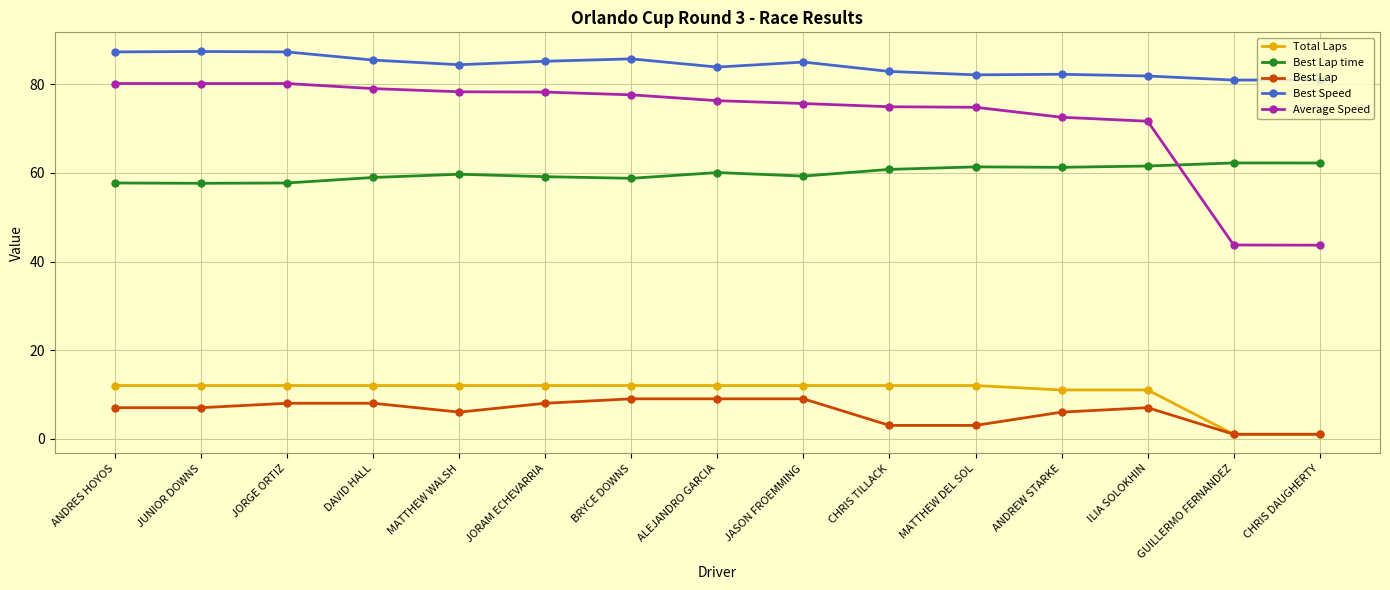

What is the label of the 4th point from the right?

ANDREW STARKE